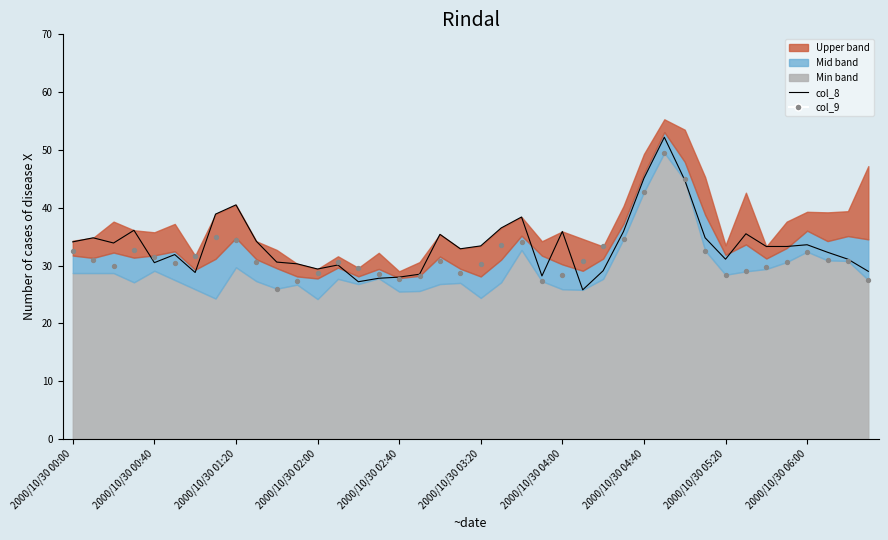

Is the value of col_9 at 30 greater than the value of col_8 at 23?

Yes